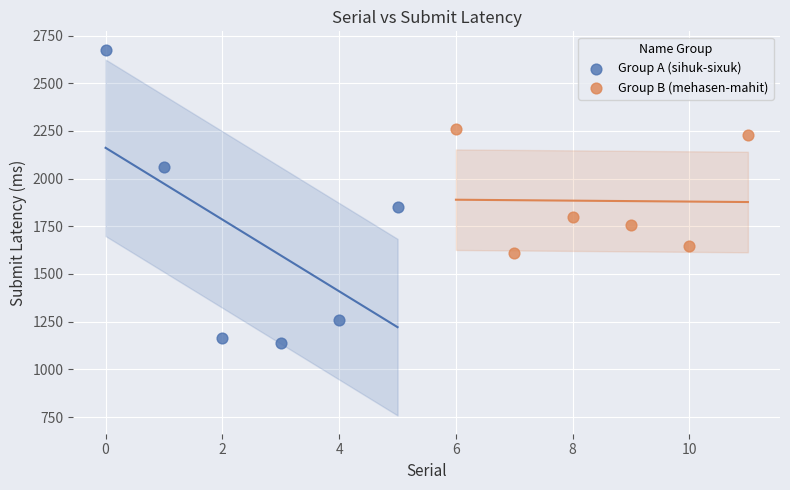

Which series contains the highest Y value?

Group A (sihuk-sixuk)